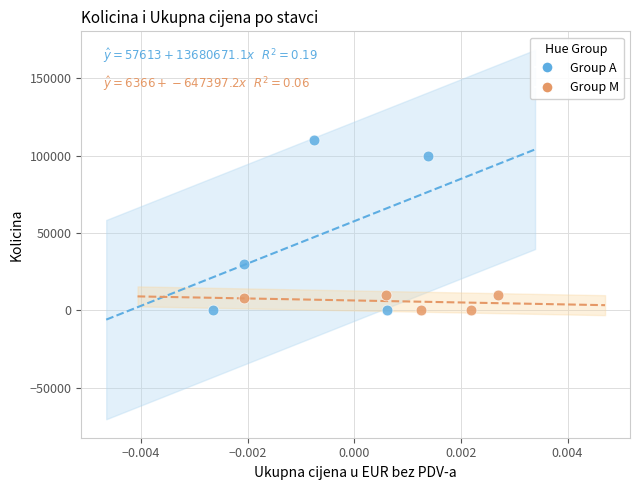

Which series has the largest Y range (max minus min)?

Group A